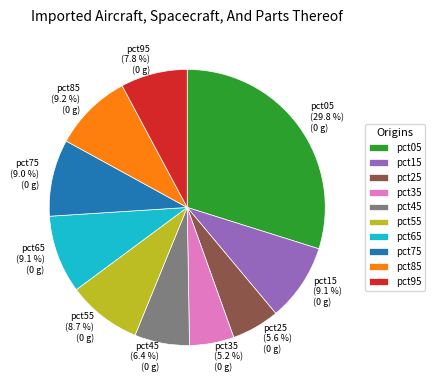

The pct45 slice represents 6% of the pie. True or false?

True